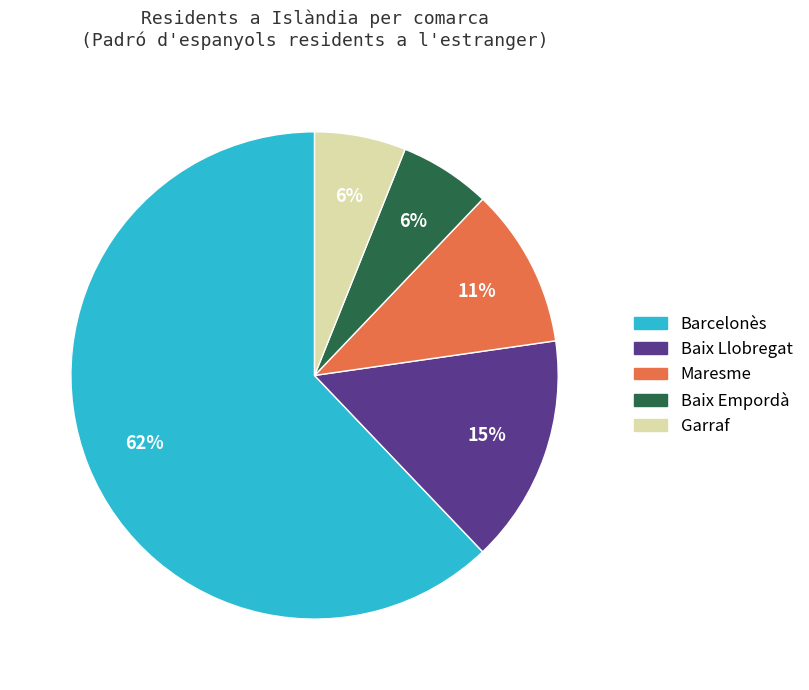

Is there any slice that represents more than half of the pie?

Yes